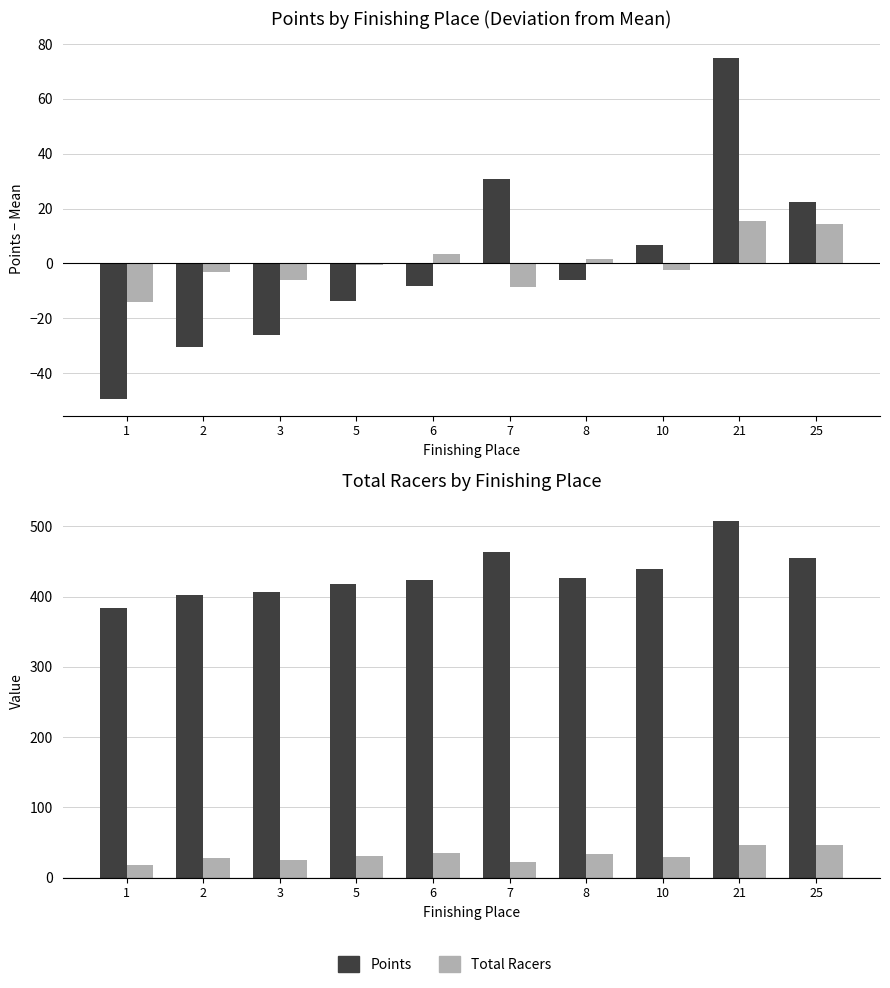

What is the difference between the second highest and minimum values in the Points (diff from mean) series?

80.0